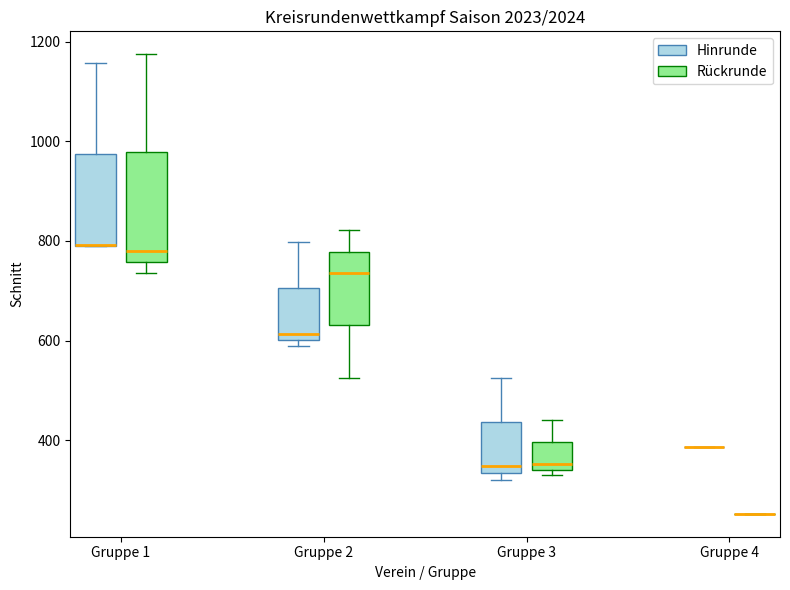

Which box is the tallest, from its lower edge to its upper edge?

Gruppe 1 (Rückrunde)